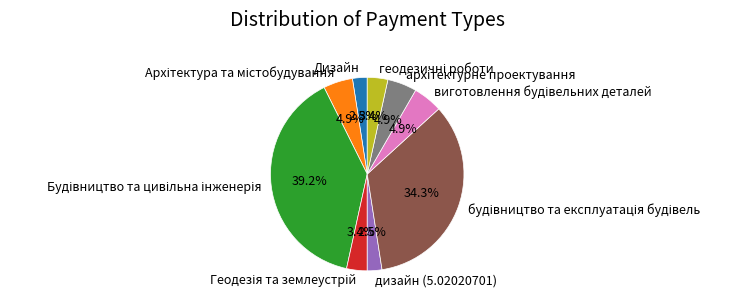

How many slices are in this pie chart?

9